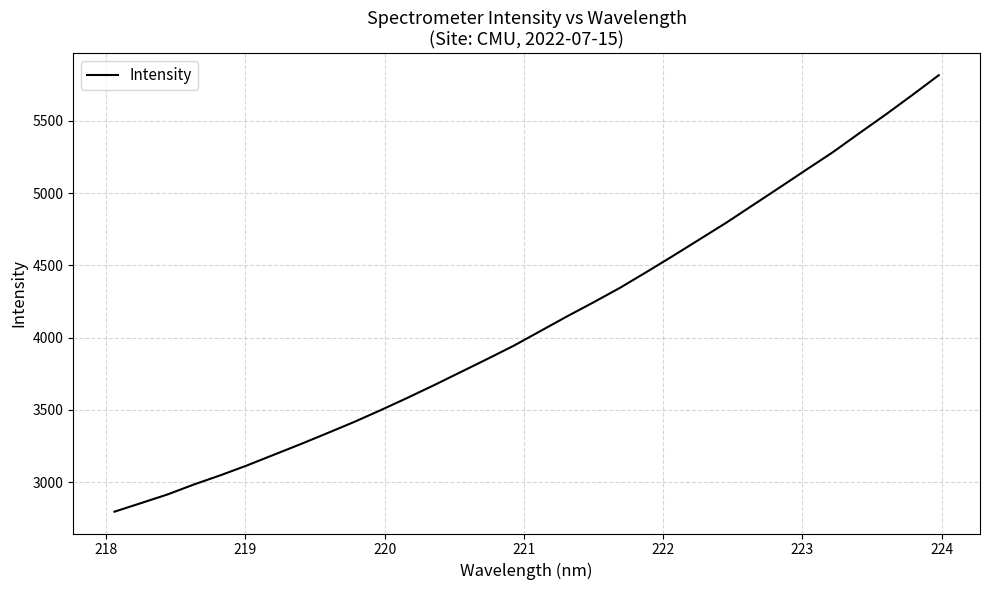

What is the smallest value displayed?

2796.9